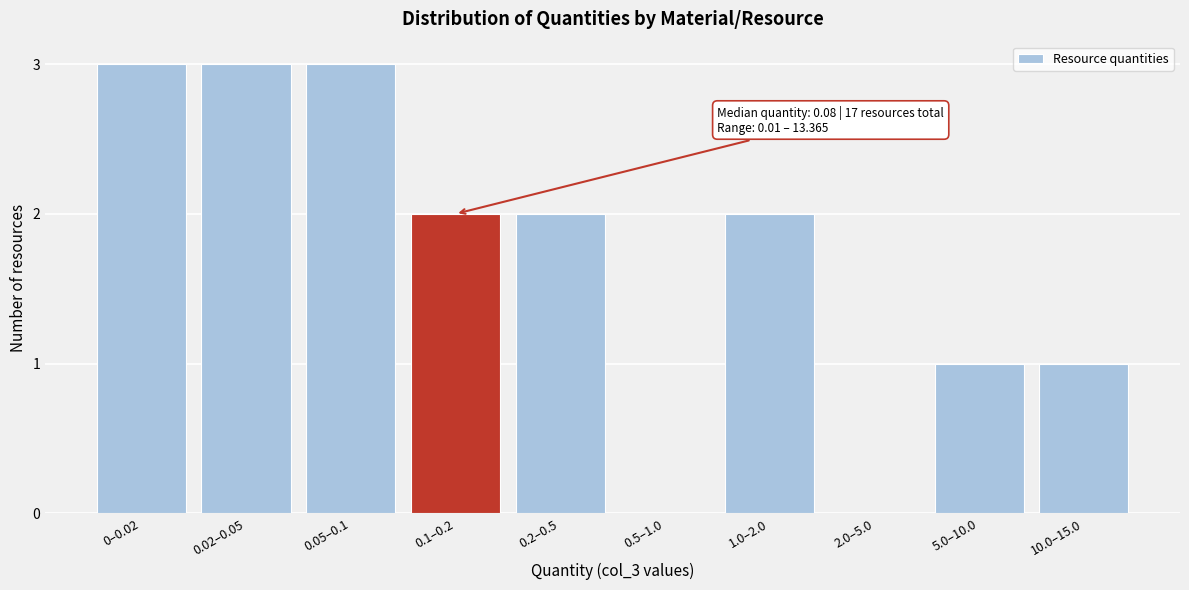

Reading left to right, what are all the values shown in this chart?

0–0.02=3	0.02–0.05=3	0.05–0.1=3	0.1–0.2=2	0.2–0.5=2	0.5–1.0=0	1.0–2.0=2	2.0–5.0=0	5.0–10.0=1	10.0–15.0=1